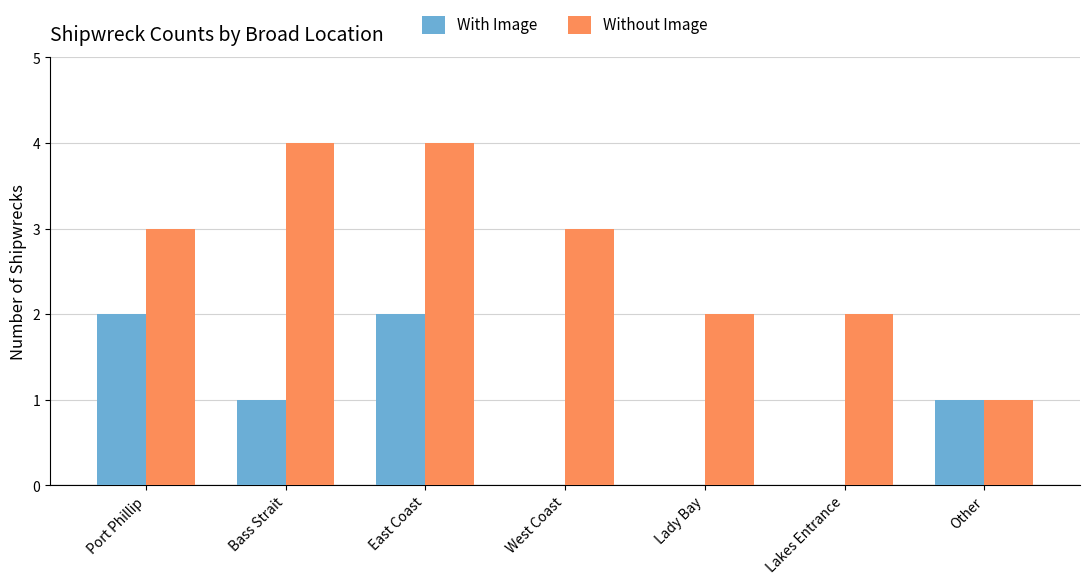

Reading left to right, transcribe all the data shown in this chart.

With Image: Port Phillip=2	Bass Strait=1	East Coast=2	West Coast=0	Lady Bay=0	Lakes Entrance=0	Other=1
Without Image: Port Phillip=3	Bass Strait=4	East Coast=4	West Coast=3	Lady Bay=2	Lakes Entrance=2	Other=1